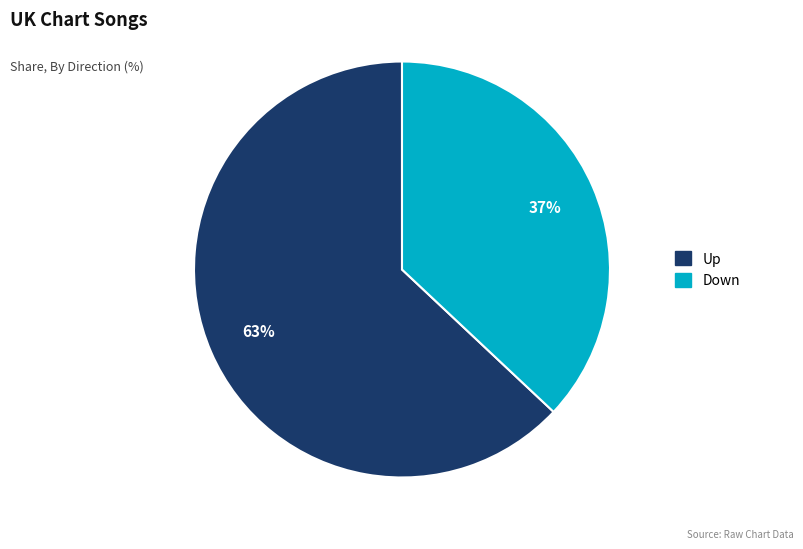

Which has a higher value, Down or Up?

Up